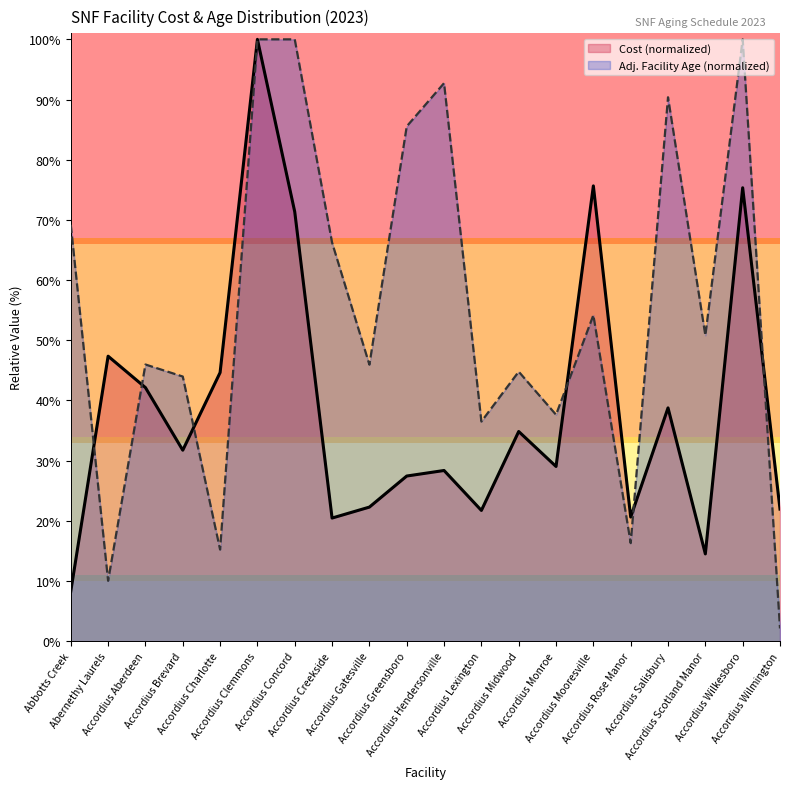

In Adj. Facility Age (normalized), how many points are lower than both neighbors (excluding endpoints)?

7